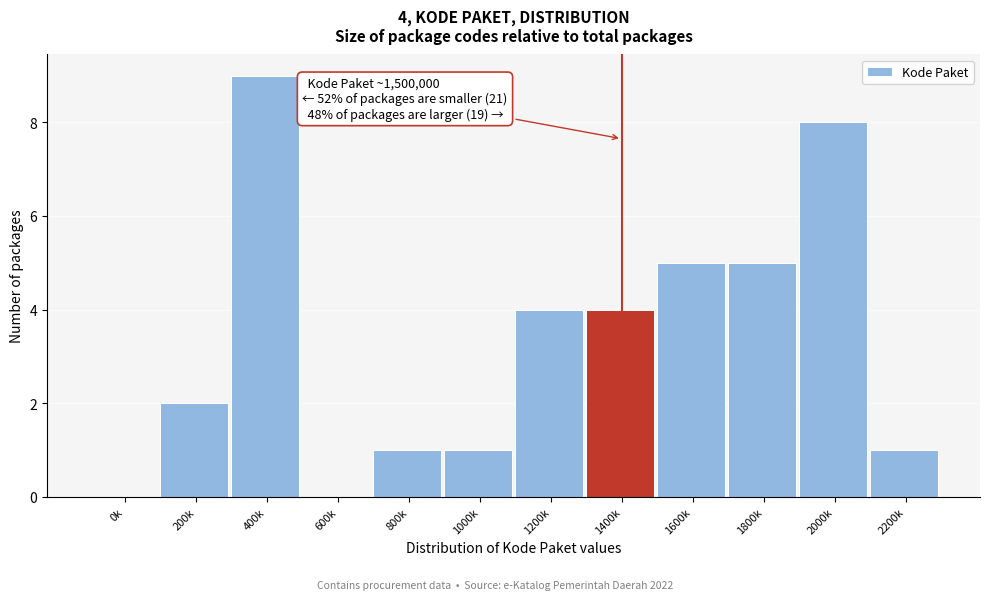

Reading left to right, list all the values displayed in this chart.

0k=0	200k=2	400k=9	600k=0	800k=1	1000k=1	1200k=4	1400k=4	1600k=5	1800k=5	2000k=8	2200k=1